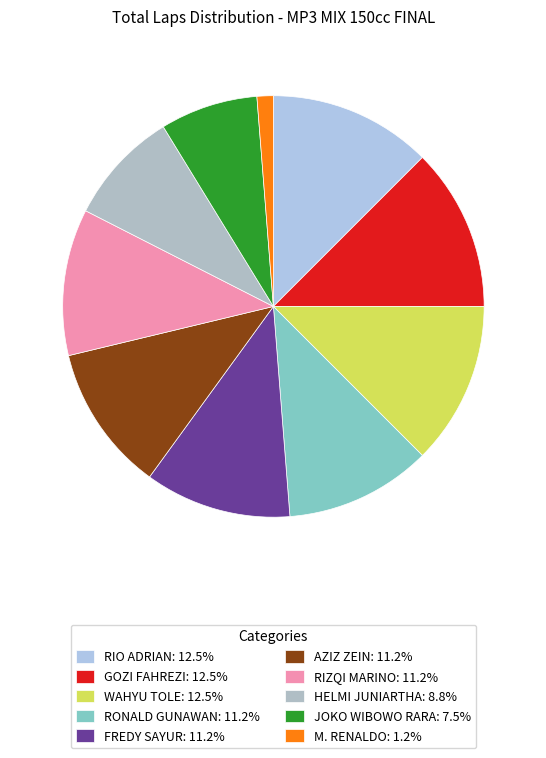

What percentage do RONALD GUNAWAN and RIO ADRIAN together represent?

23.8%